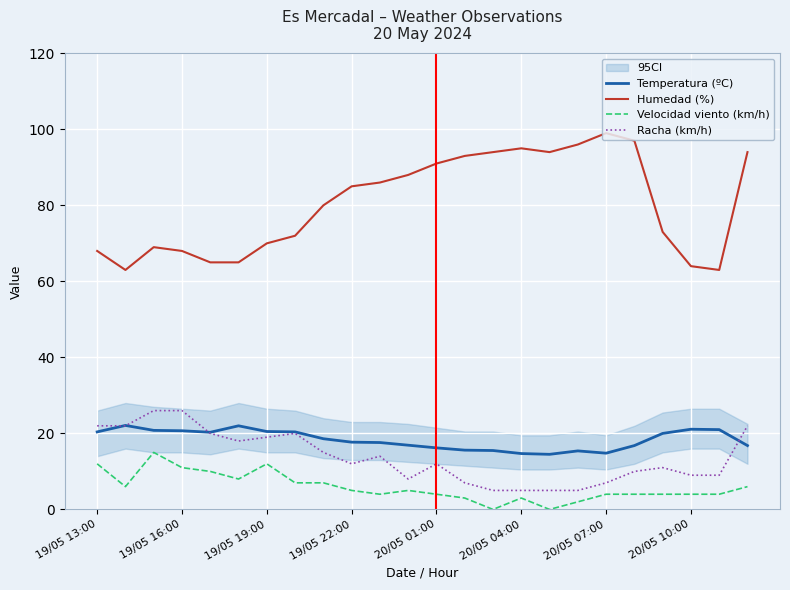

What is the maximum value for Racha (km/h)?

26.0